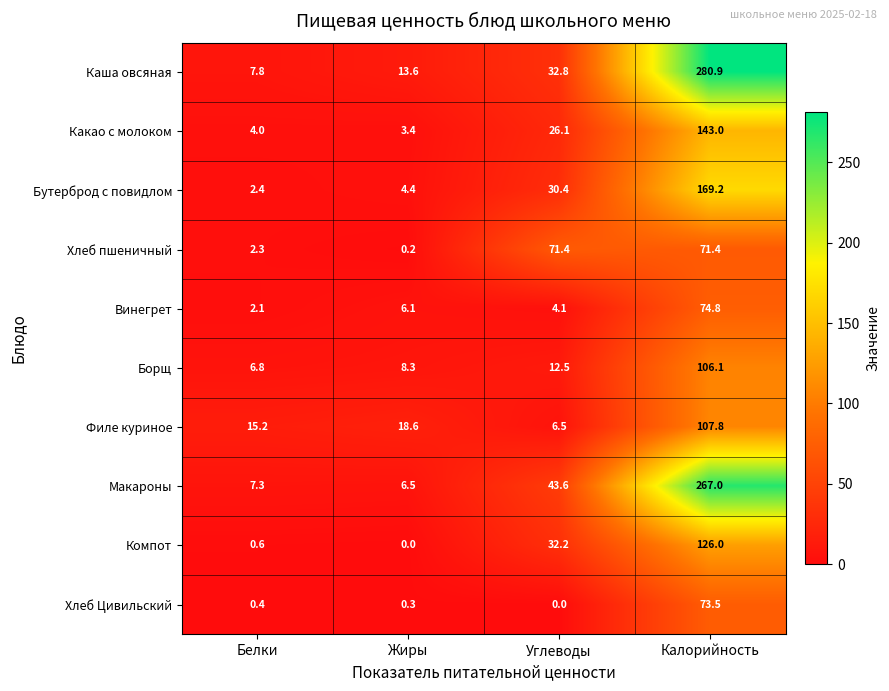

List the labels in order of Каша овсяная value, largest first.

Калорийность, Углеводы, Жиры, Белки